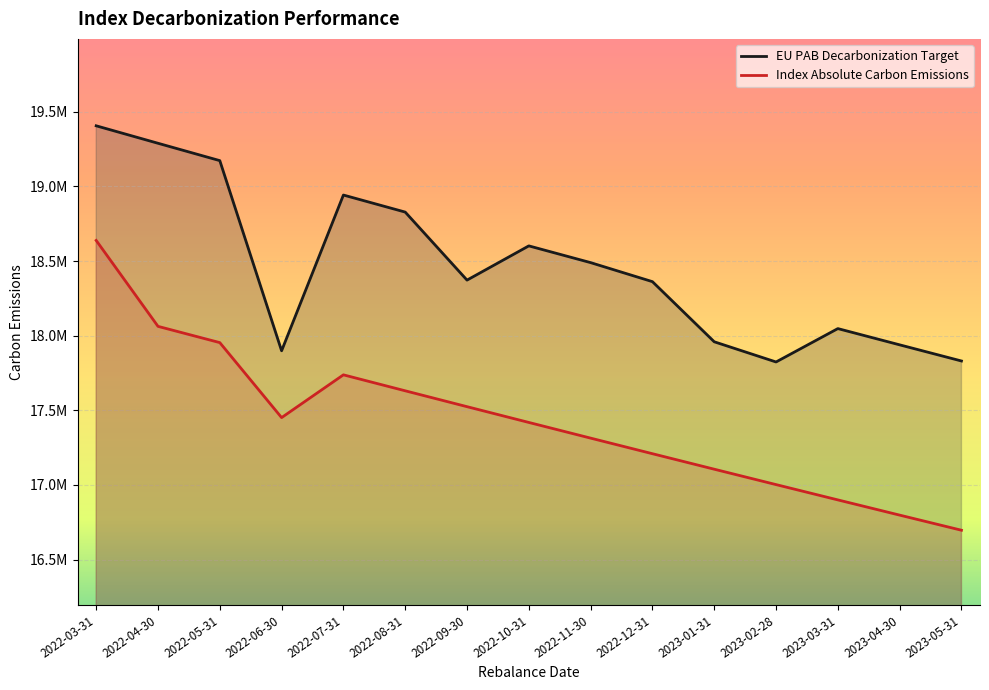

What is the difference between the Index Absolute Carbon Emissions values at 2022-12-31 and 2023-05-31?

512584.4